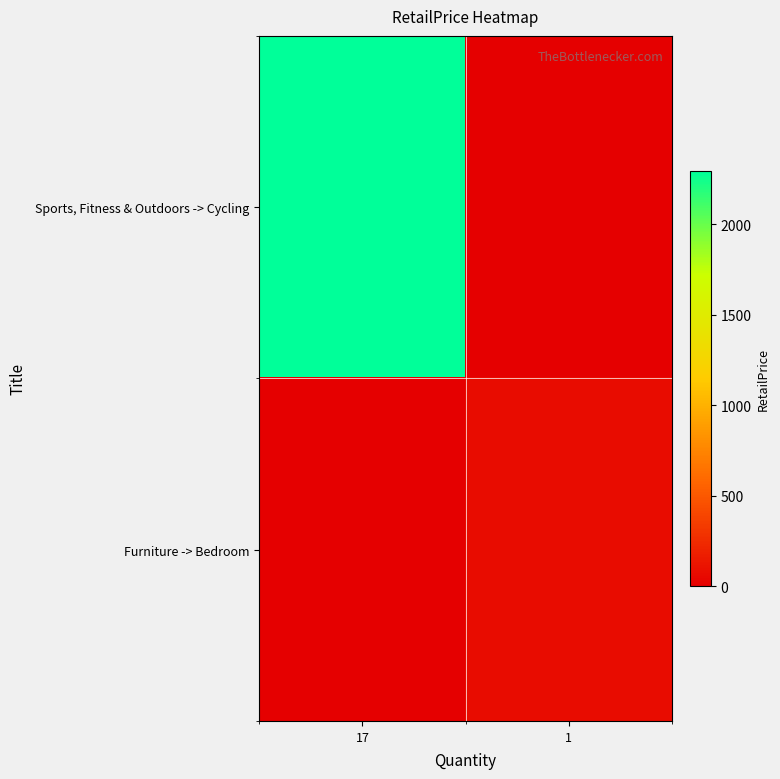

Reading left to right, extract all data points from this chart.

Sports, Fitness & Outdoors -> Cycling: 17=2296	1=0
Furniture -> Bedroom: 17=0	1=79